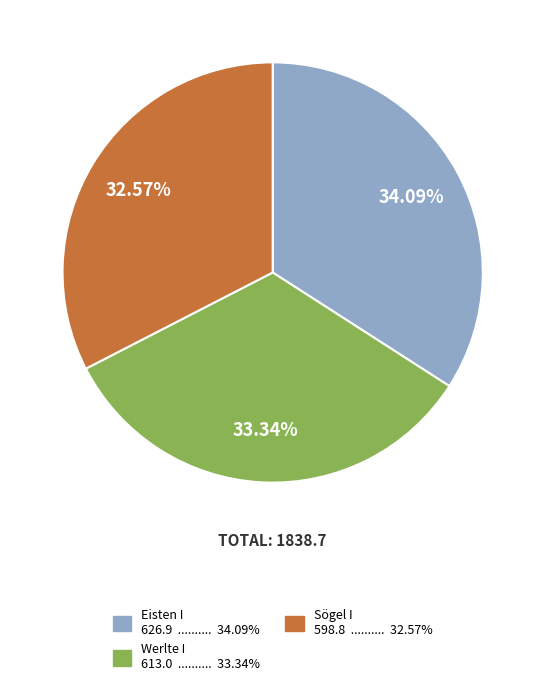

To the nearest percent, what portion does Sögel I represent?

33%